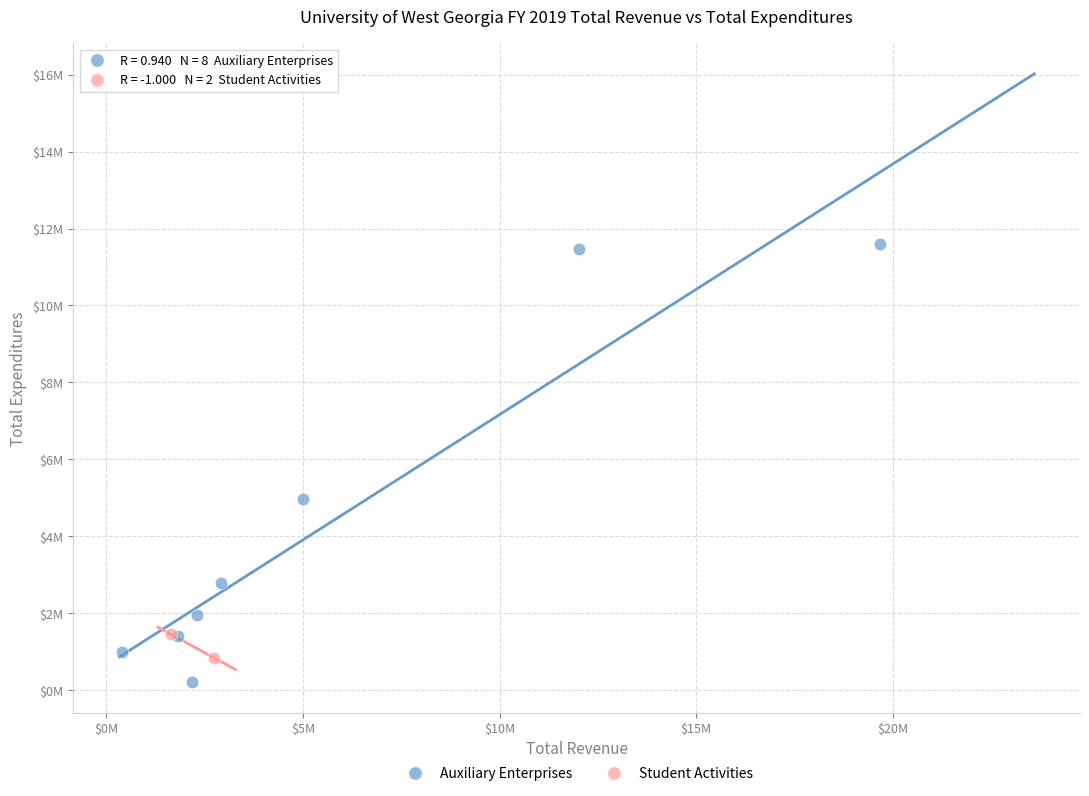

What are all the series names shown in the legend?

Auxiliary Enterprises, Student Activities